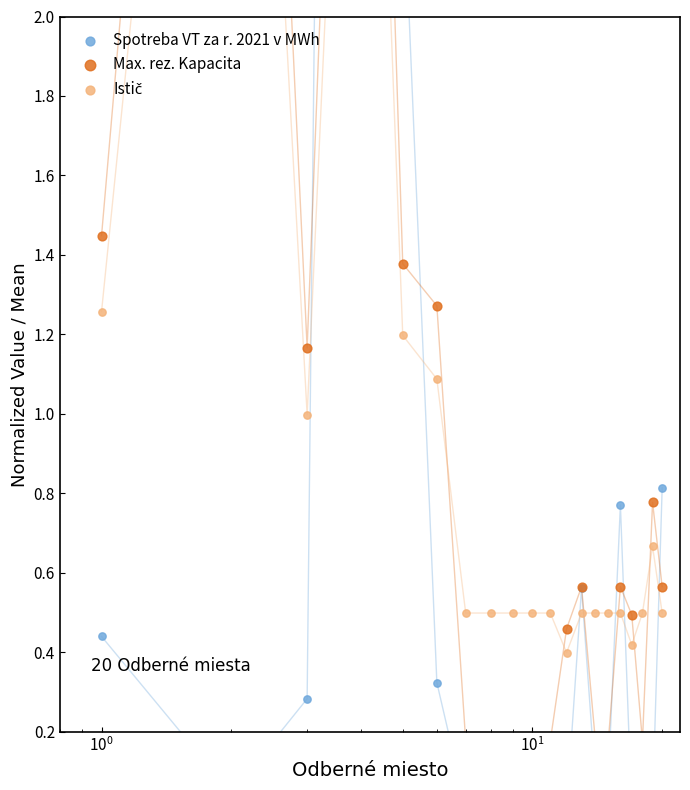

Which series has the widest spread of Y values?

Spotreba VT za r. 2021 v MWh